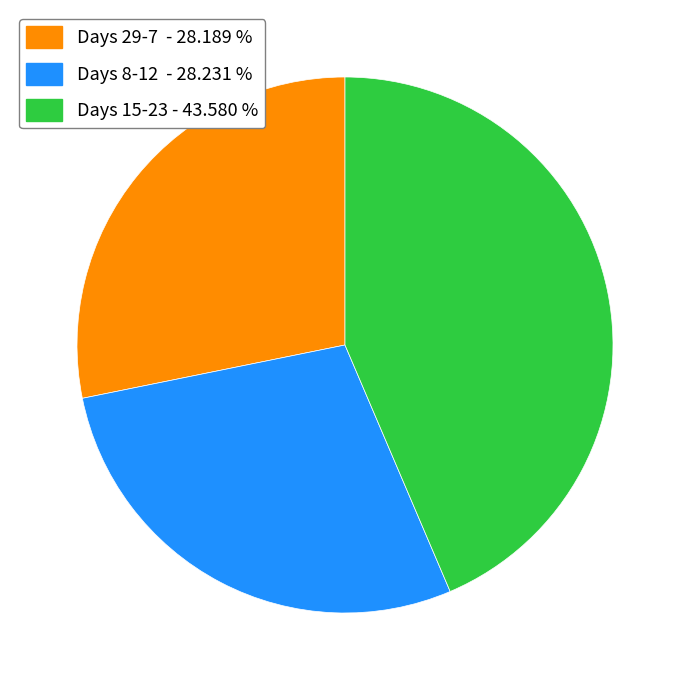

Does any single category account for the majority?

No